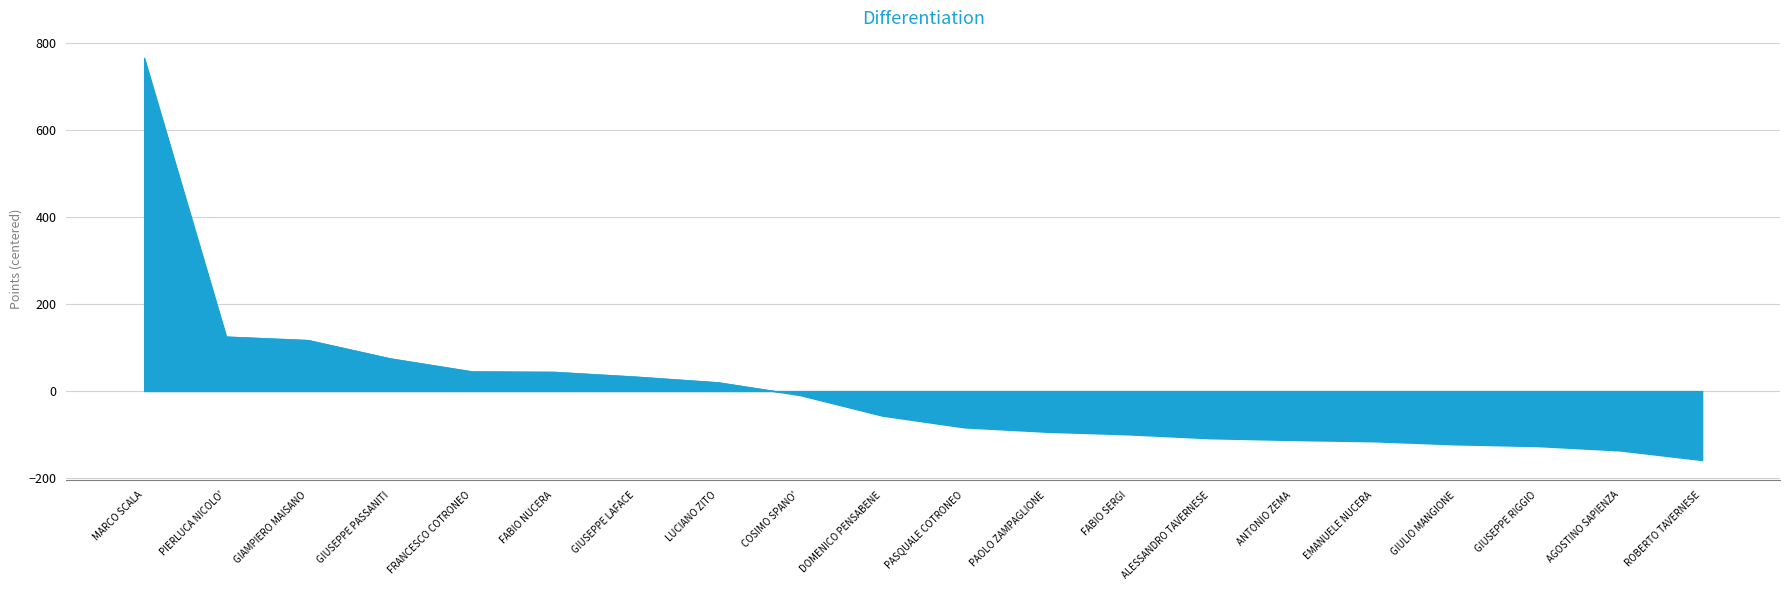

How many distinct data groups are displayed?

1